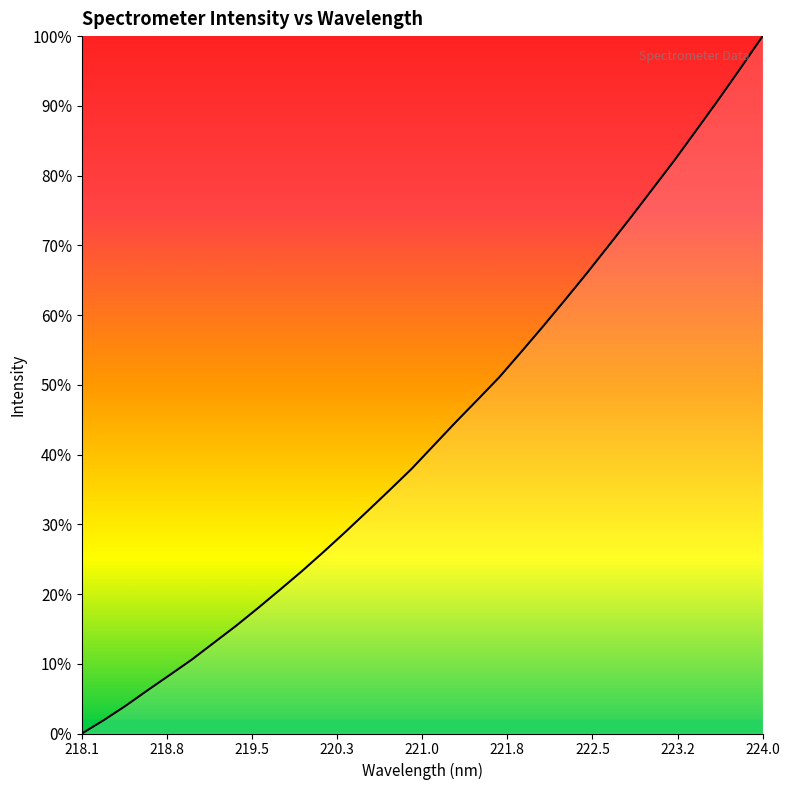

Is this an area chart (filled region under the line)?

No